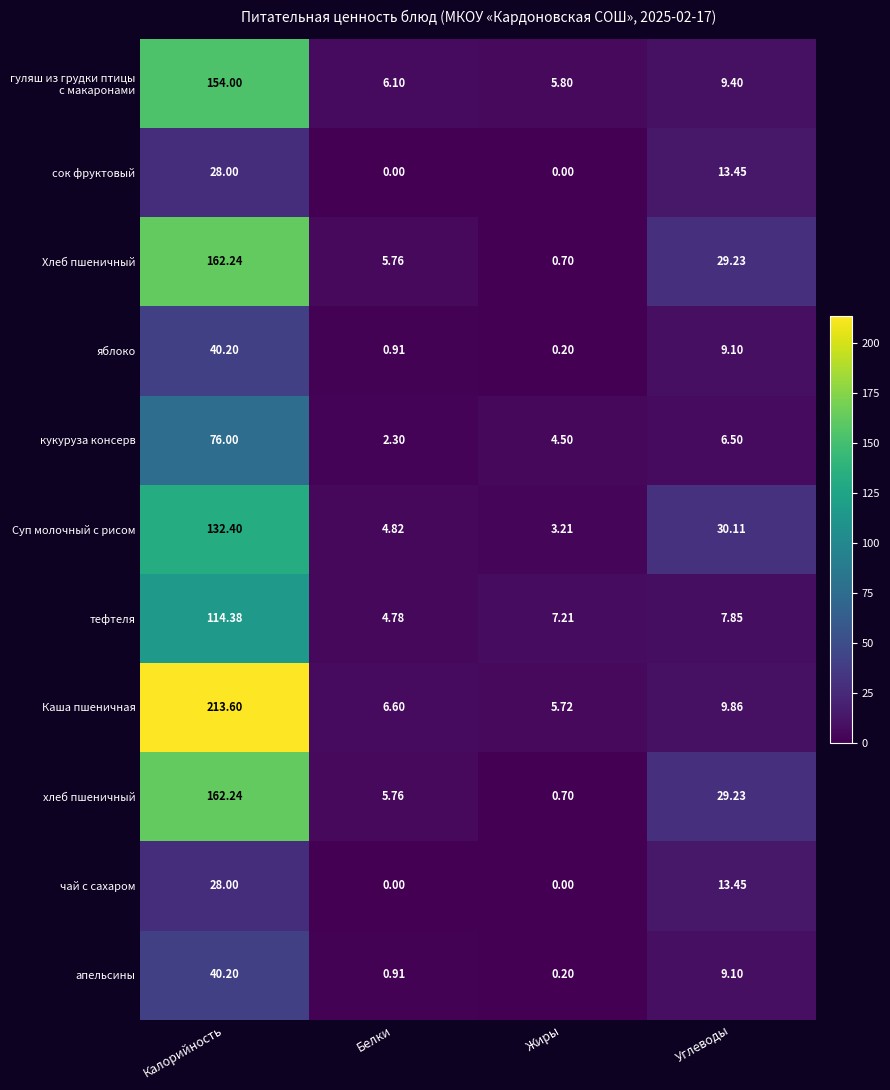

Which series has the largest range (max minus min)?

Каша пшеничная